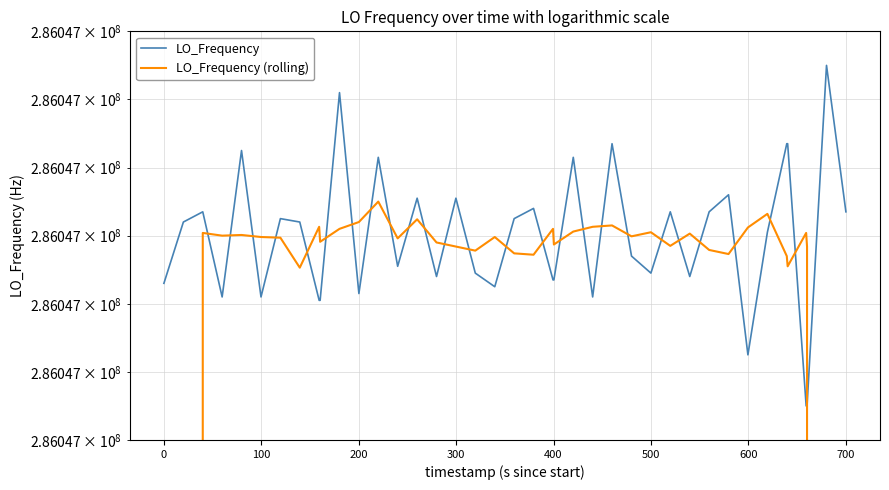

True or false: LO_Frequency (rolling) has more than 1 points higher than both neighbors.

True